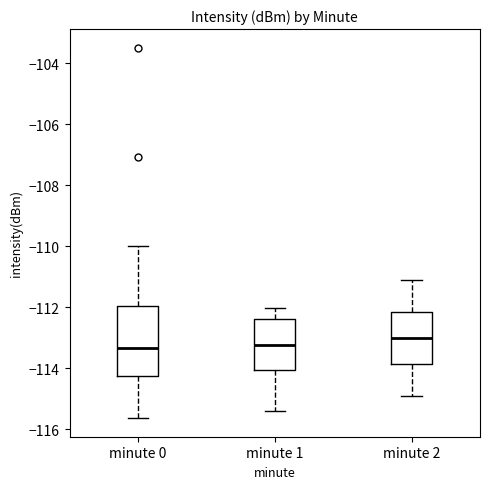

Reading left to right, read every box against the y-axis: the position of its median line, the range the box covers, and the ends of its whiskers. The values are not printed on the chart, so give them approximately, as read against the axis.

minute 0: median -113.4, box -114.2 to -112.0, whiskers -115.6 to -110.0
minute 1: median -113.2, box -114.0 to -112.4, whiskers -115.4 to -112.0
minute 2: median -113.0, box -113.8 to -112.2, whiskers -115.0 to -111.2